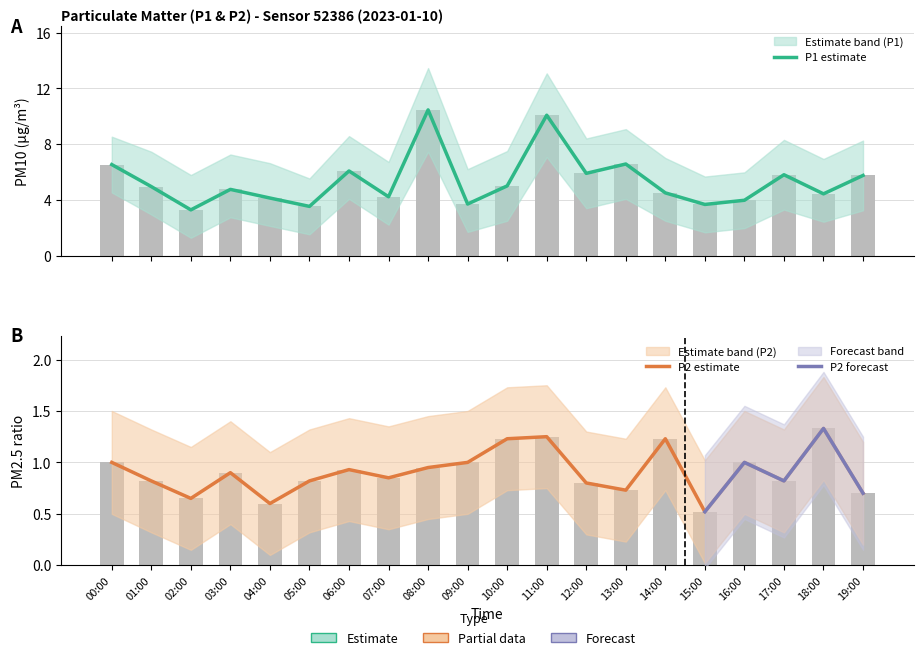

What value does the P1 series have at 18:00?

4.4